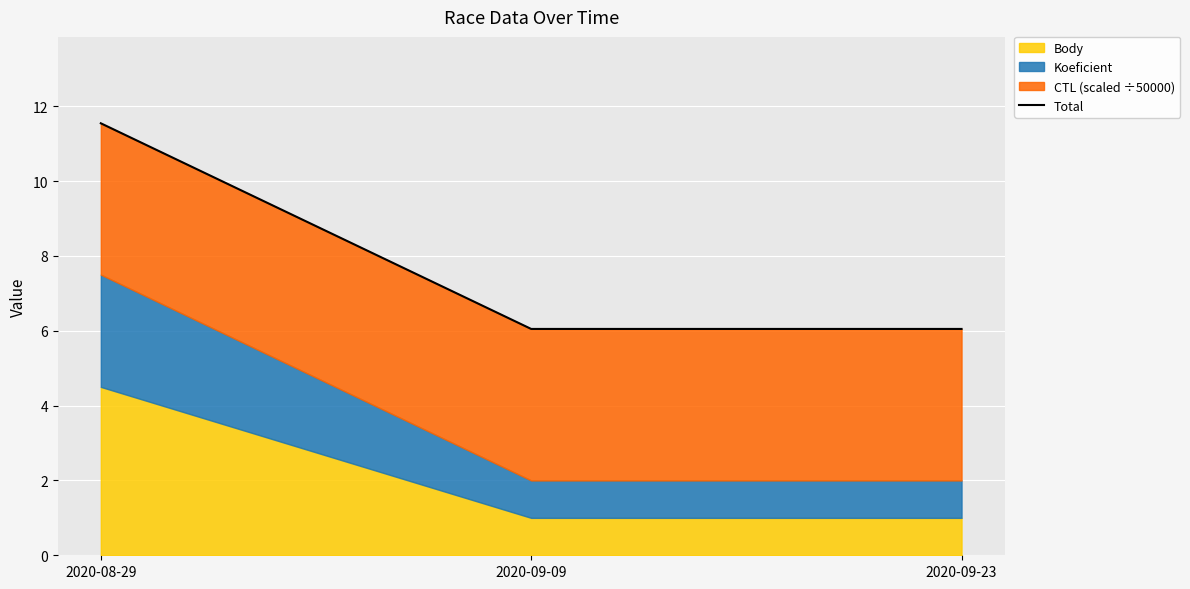

At which label is the value closest to 8?

2020-09-23